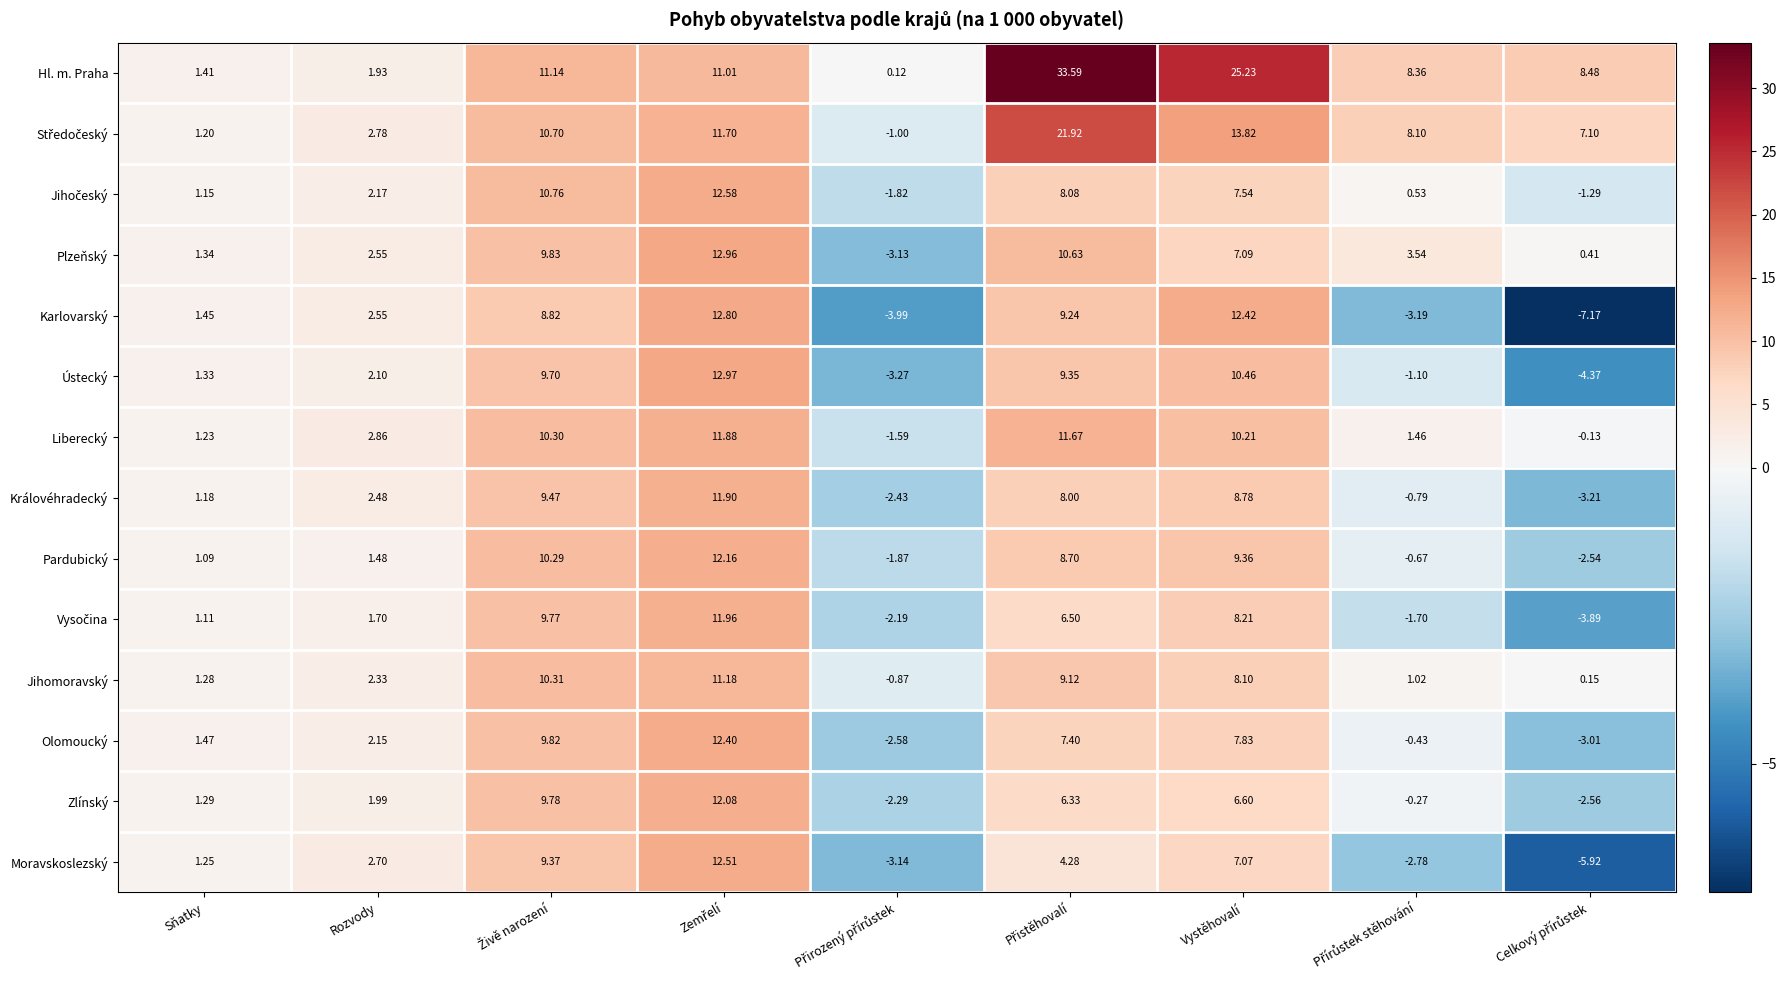

At which label is Jihomoravský closest to 5?

Rozvody